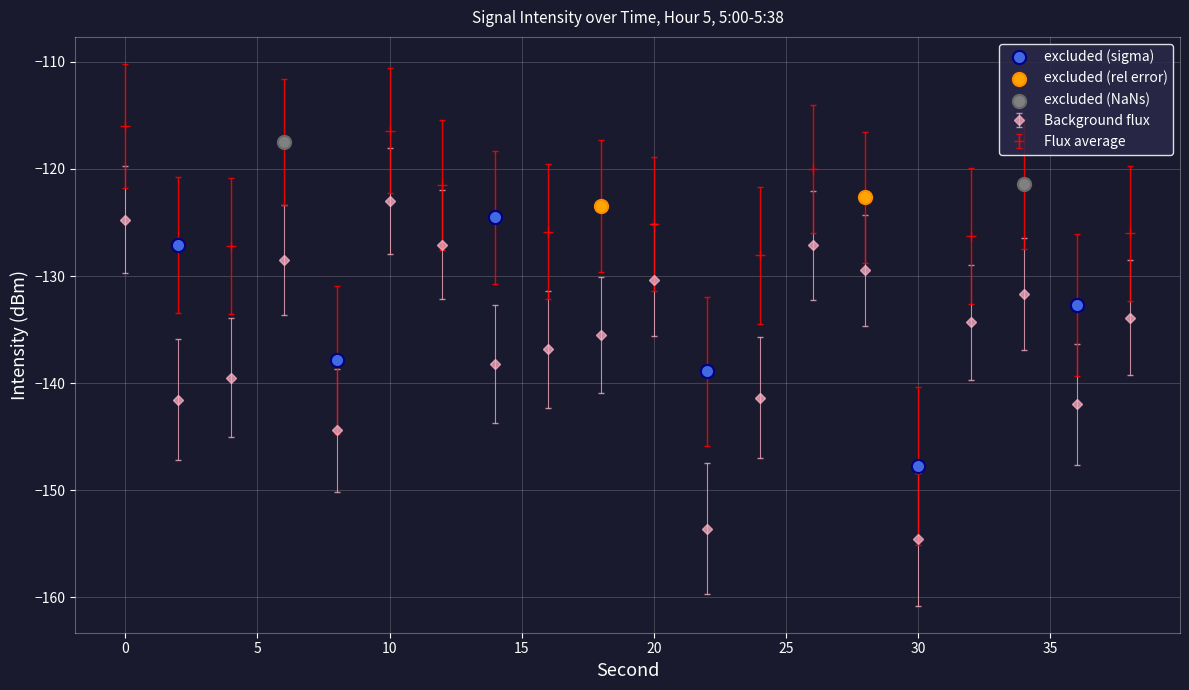

Which series has the largest total across all categories?

Flux average